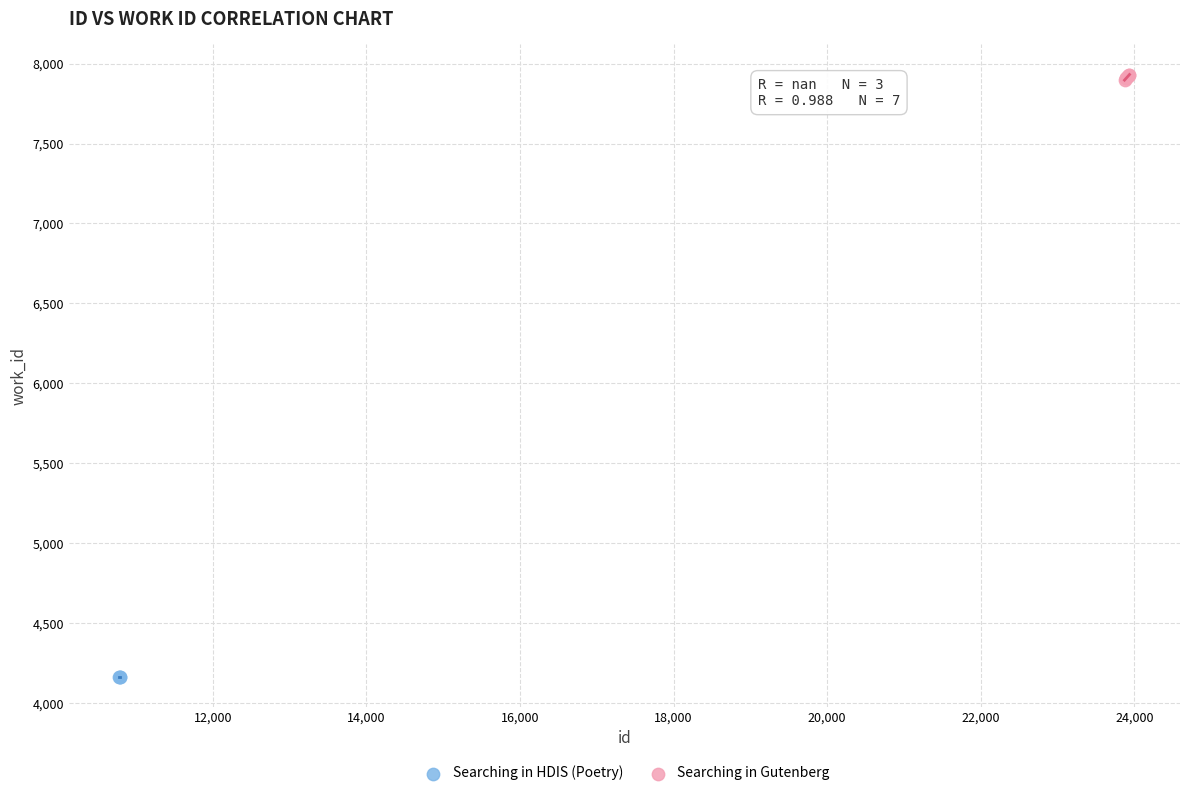

Which series contains the highest Y value?

Searching in Gutenberg